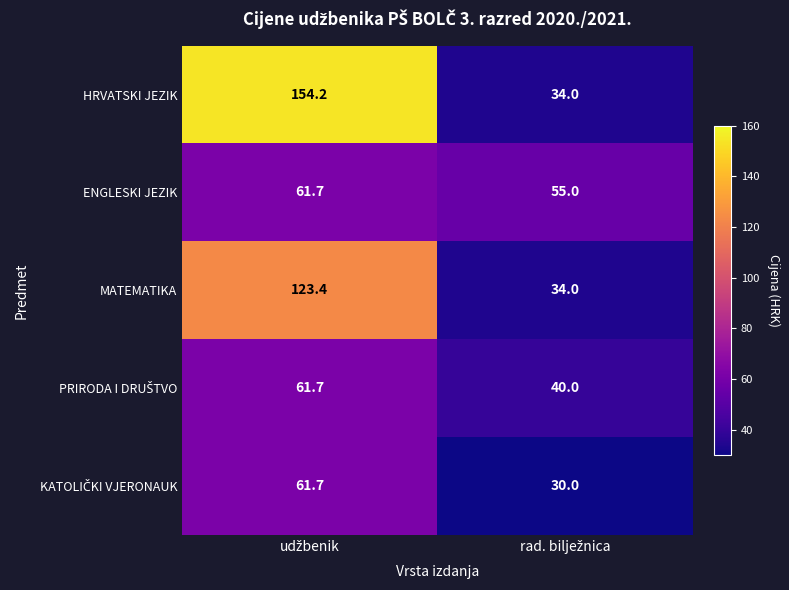

What is the sum of all ENGLESKI JEZIK values?

116.7